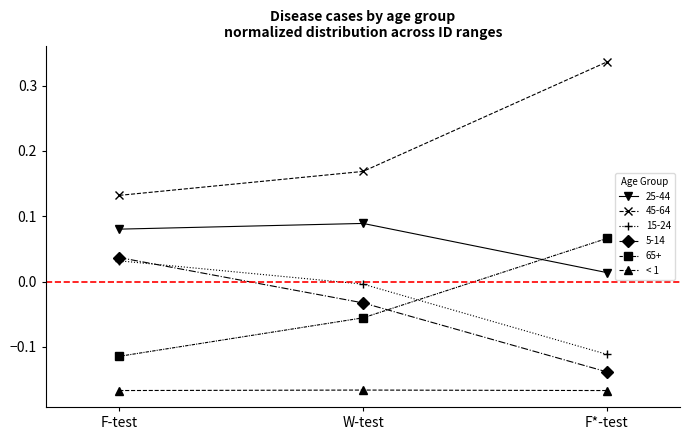

True or false: 45-64 has a value of 0.0 at F-test.

False